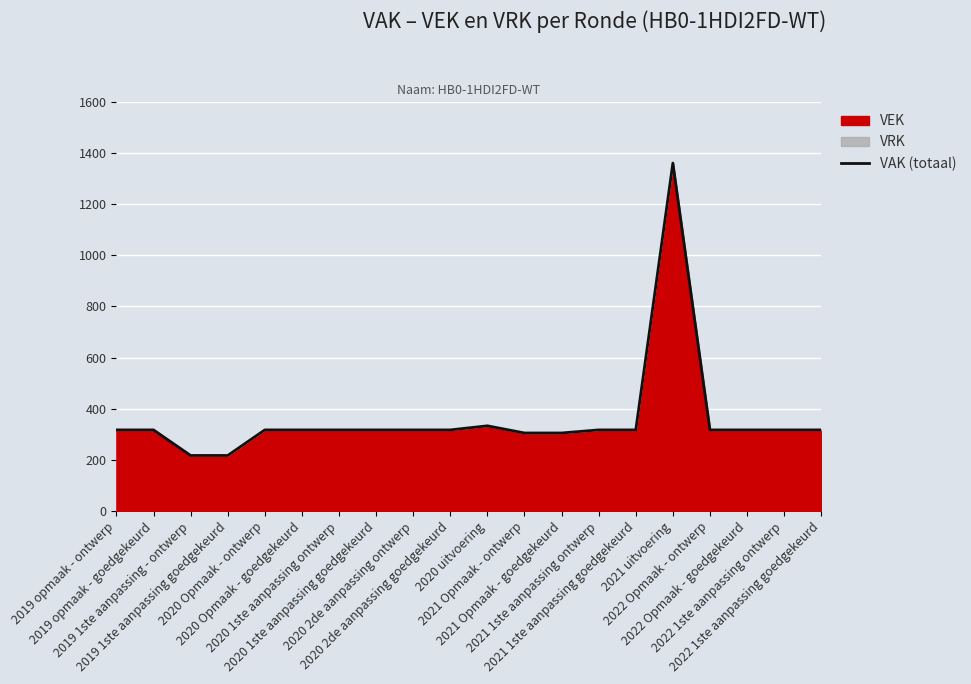

How many values are below 317?

4